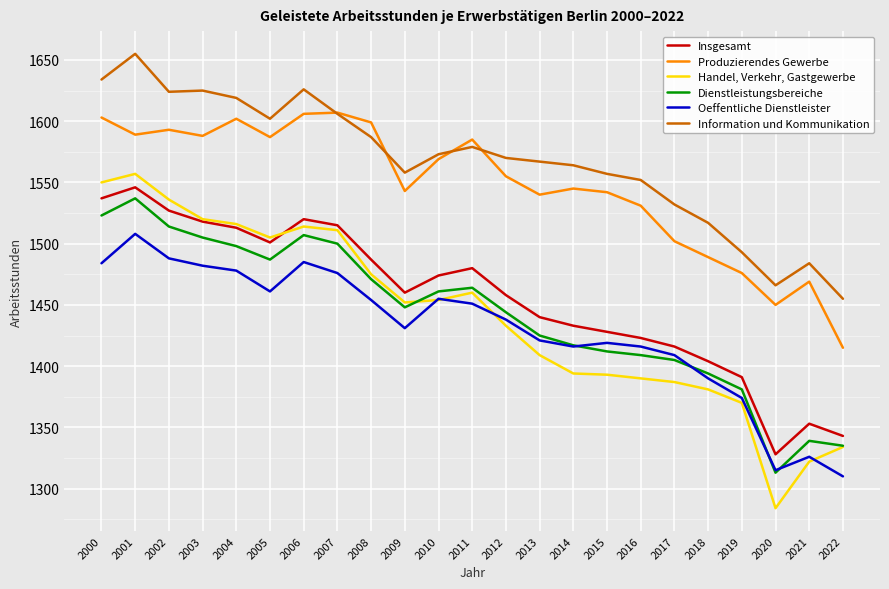

List the series in order of their peak value, lowest first.

Oeffentliche Dienstleister, Dienstleistungsbereiche, Insgesamt, Handel, Verkehr, Gastgewerbe, Produzierendes Gewerbe, Information und Kommunikation